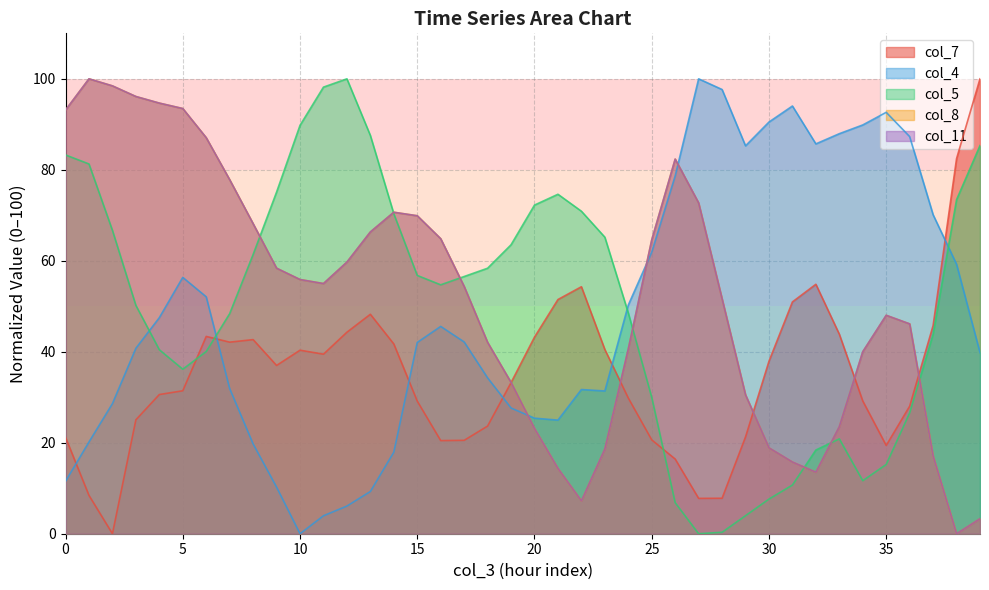

Where is the first local maximum for col_5?

12